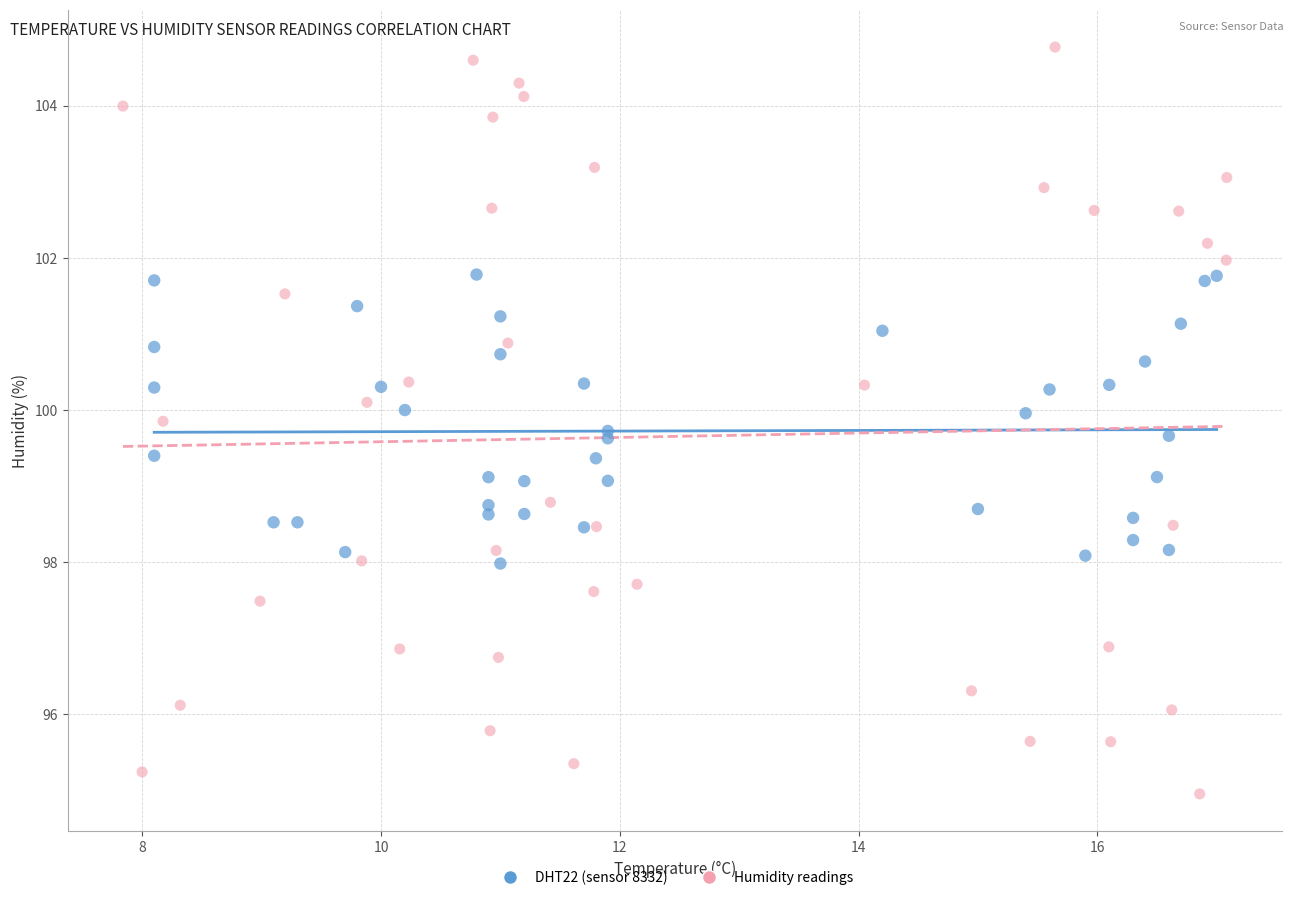

What are all the series names shown in the legend?

DHT22 (sensor 8332), Humidity readings